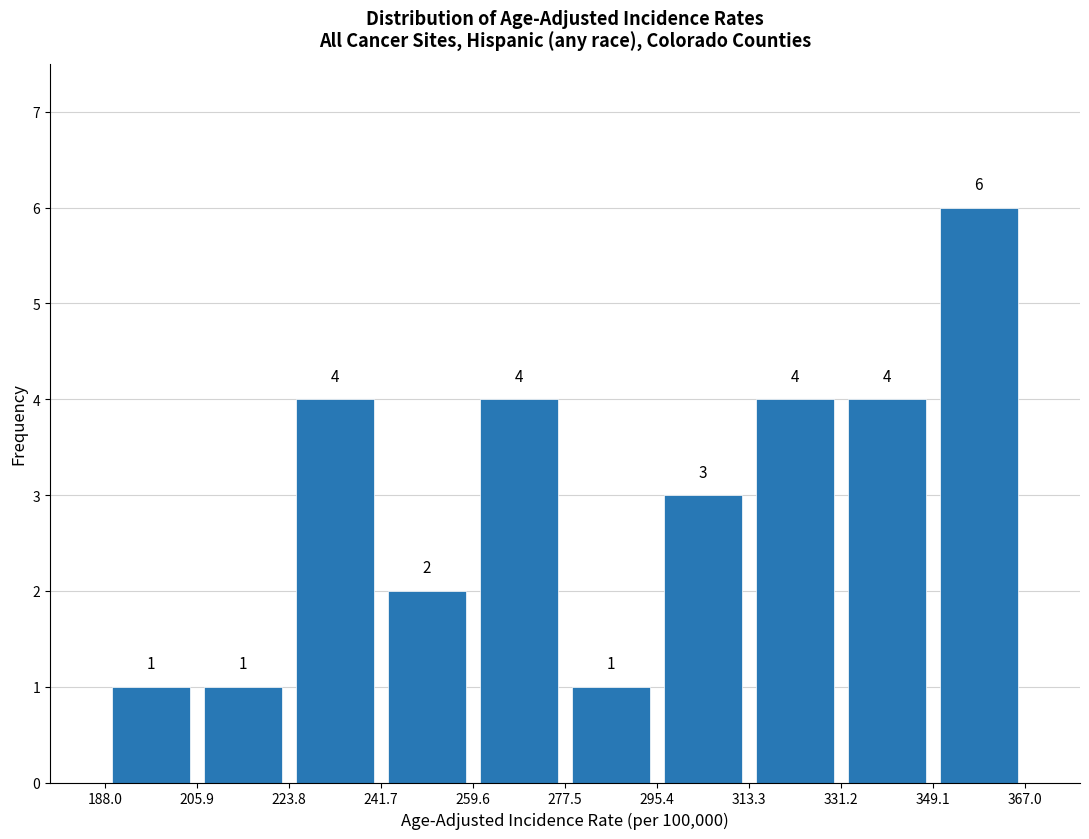

Reading left to right, transcribe this chart: for each bar, give the range it covers on the x-axis and its height.

188.0 to 205.9: 1
205.9 to 223.8: 1
223.8 to 241.7: 4
241.7 to 259.6: 2
259.6 to 277.5: 4
277.5 to 295.4: 1
295.4 to 313.3: 3
313.3 to 331.2: 4
331.2 to 349.1: 4
349.1 to 367.0: 6